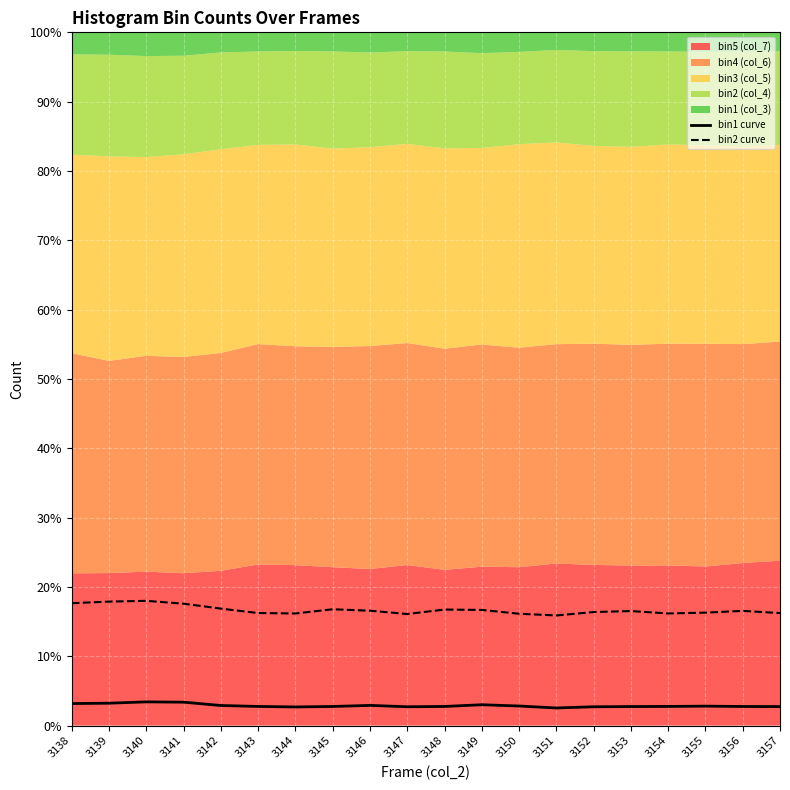

What is the minimum value for bin2 curve?

15.9